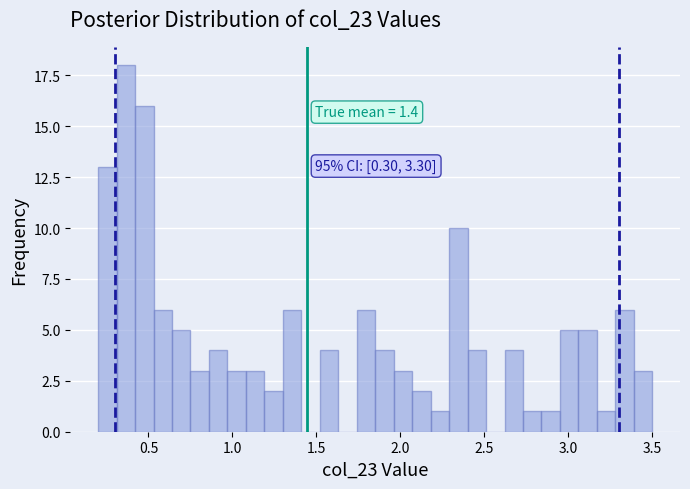

Read against the x-axis, roughly where is the centre of the tallest bar?

0.35